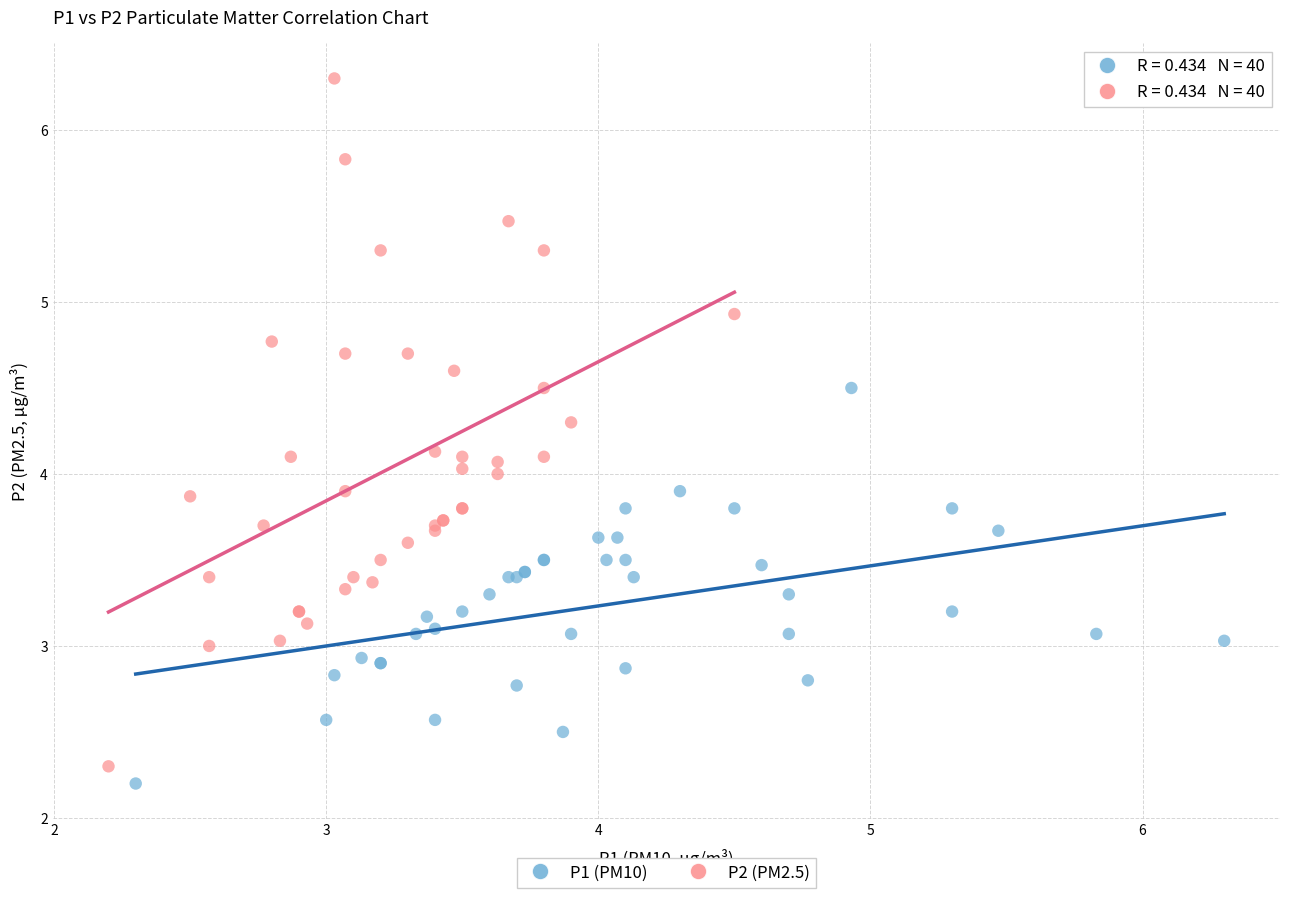

What are all the series names shown in the legend?

P1 (PM10), P2 (PM2.5)